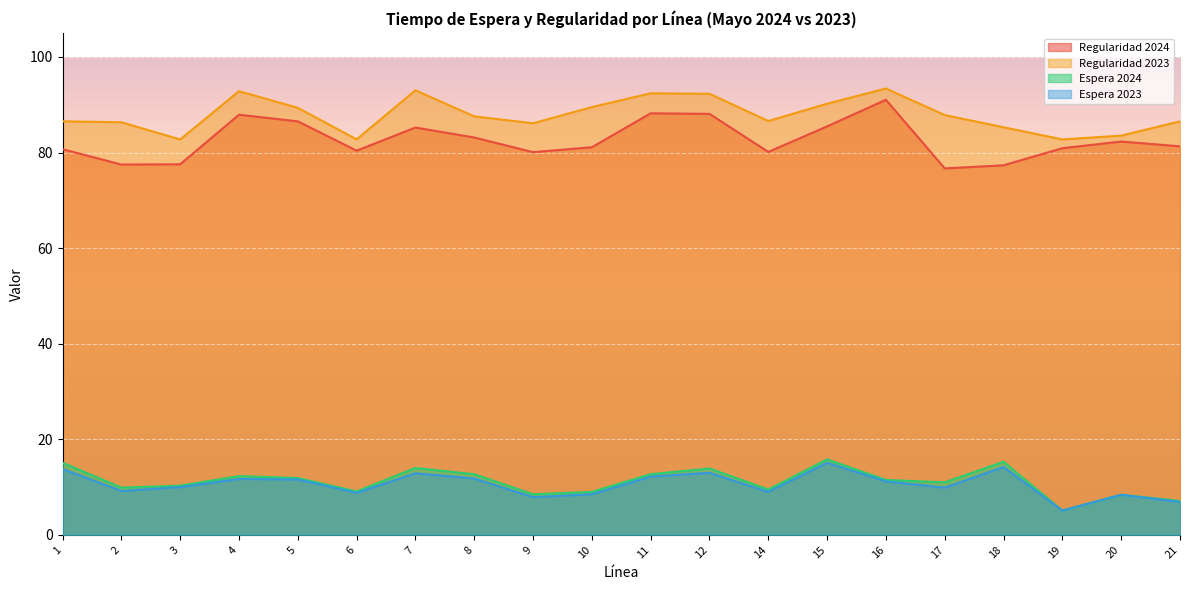

At which label does Espera 2024 first exceed 11?

1